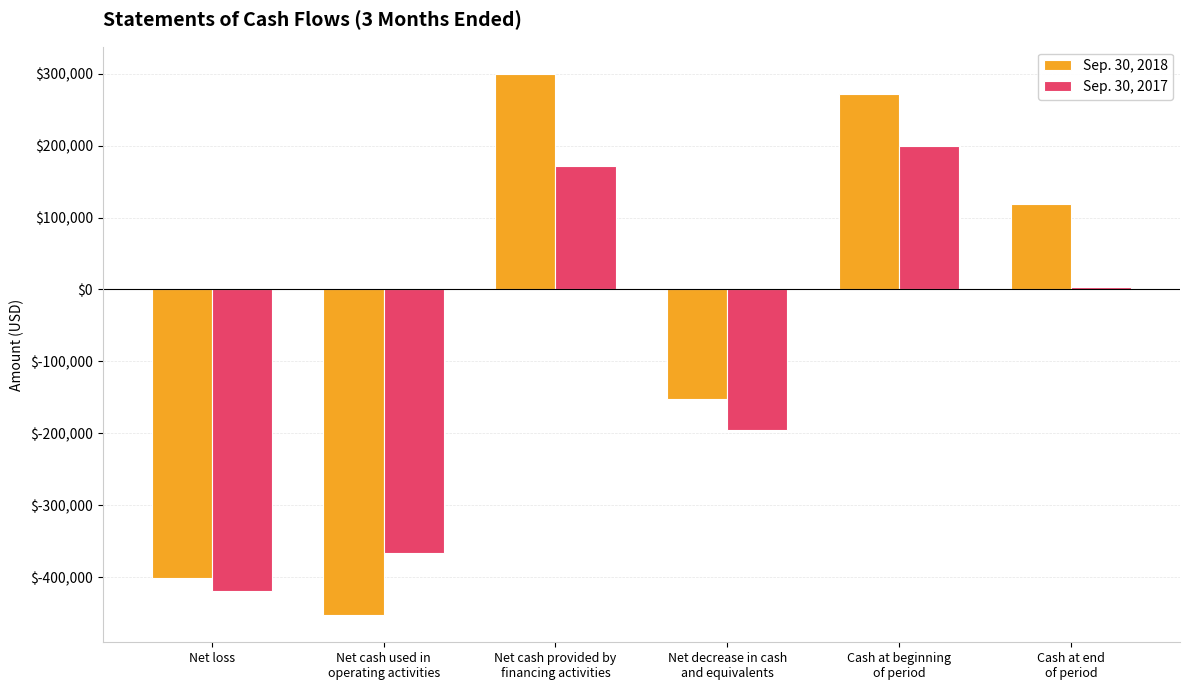

How many data points in Sep. 30, 2017 are less than 3846?

3